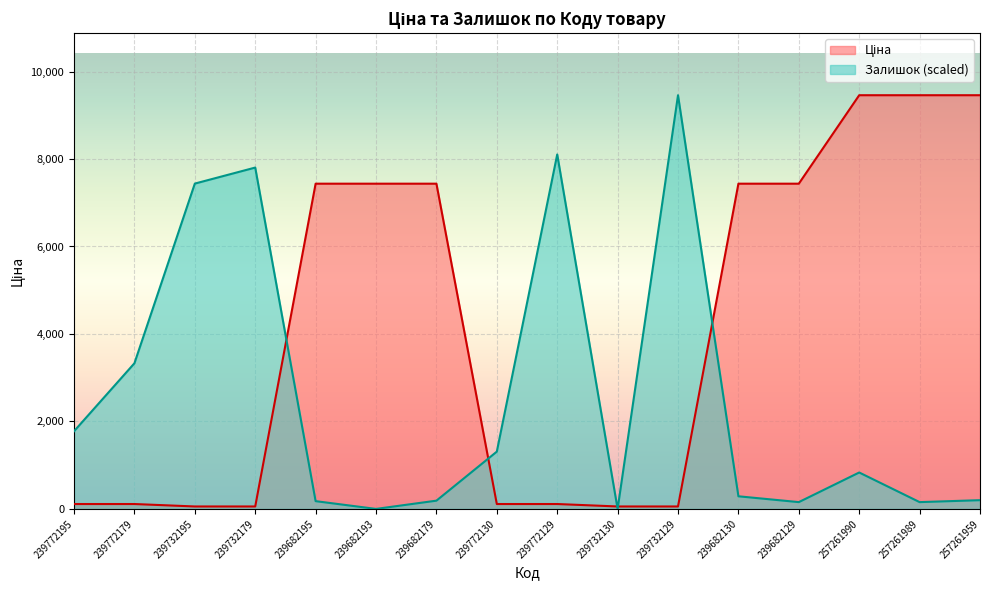

At which category does Залишок reach its first local valley?

239682193